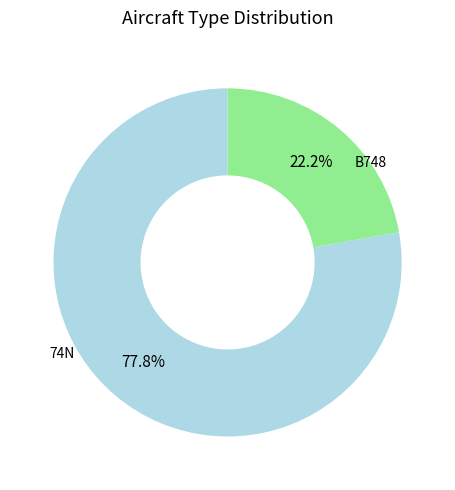

Does any single category account for the majority?

Yes